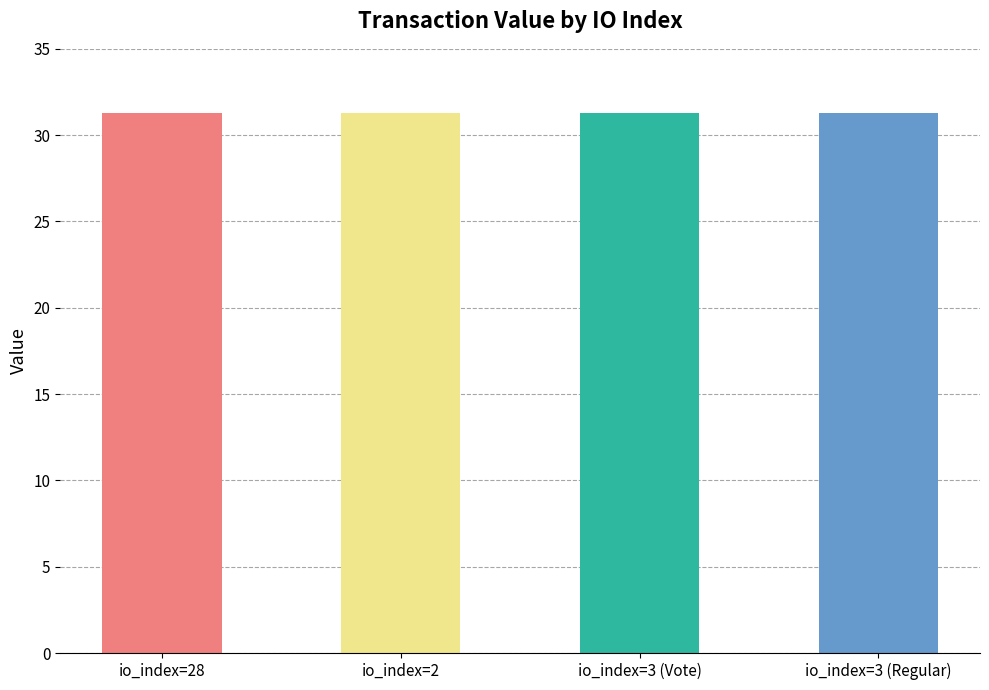

Count the values in the range 31 to 32.

4